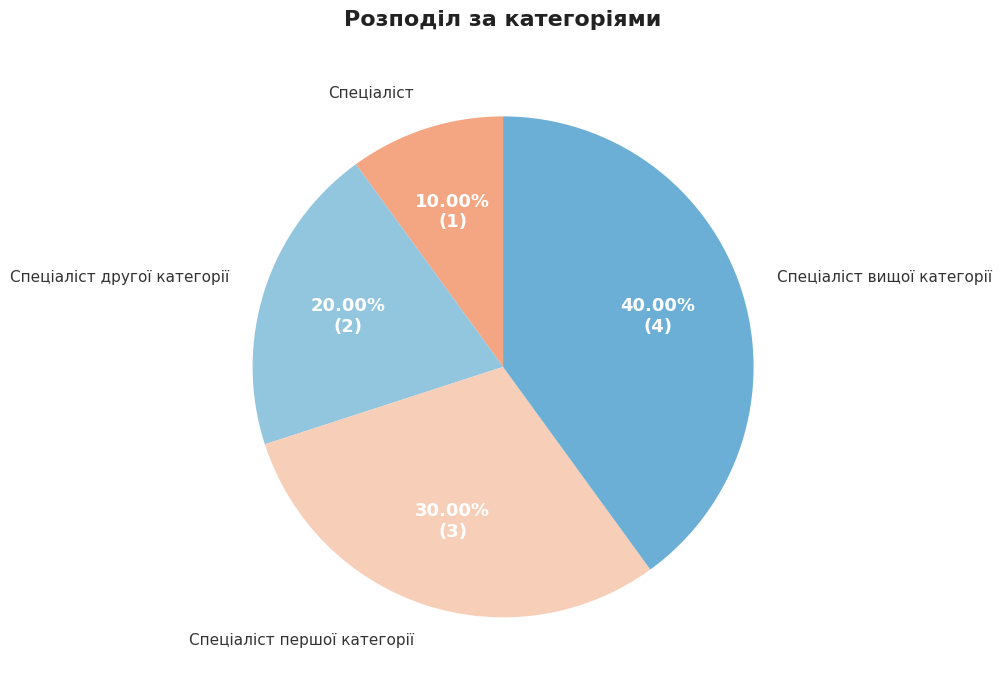

Do Спеціаліст and Спеціаліст першої категорії together represent more than half of the pie?

No